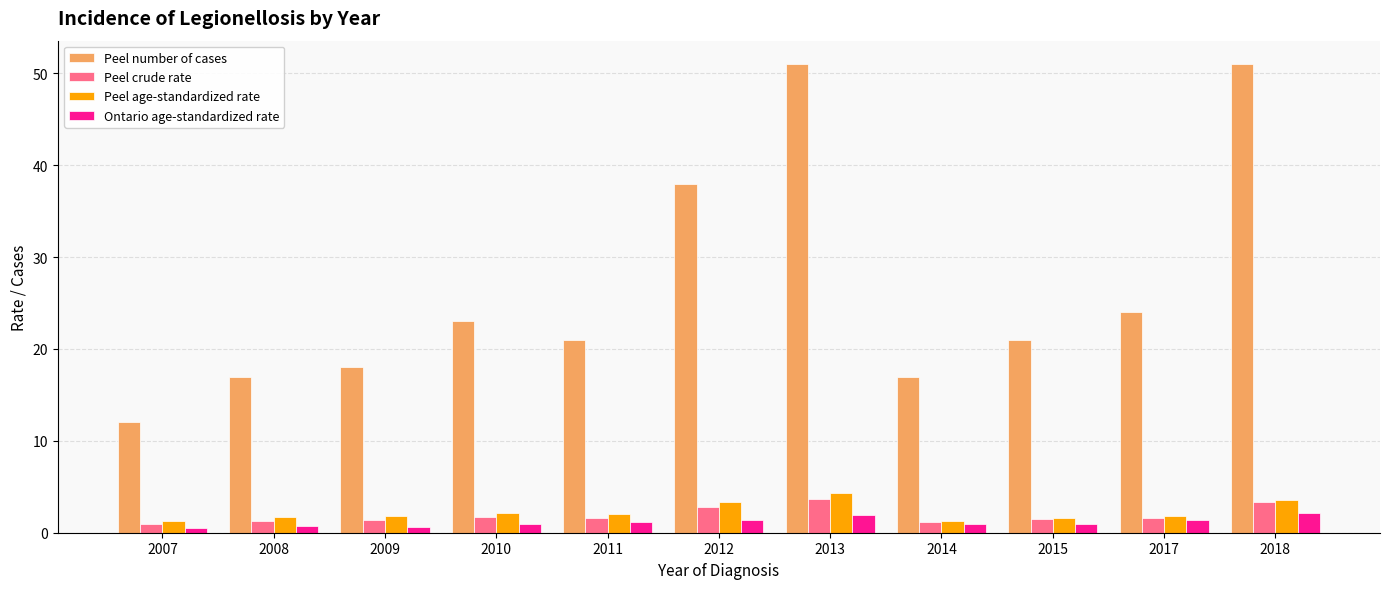

What is the lowest value of the Peel number of cases series?

12.0